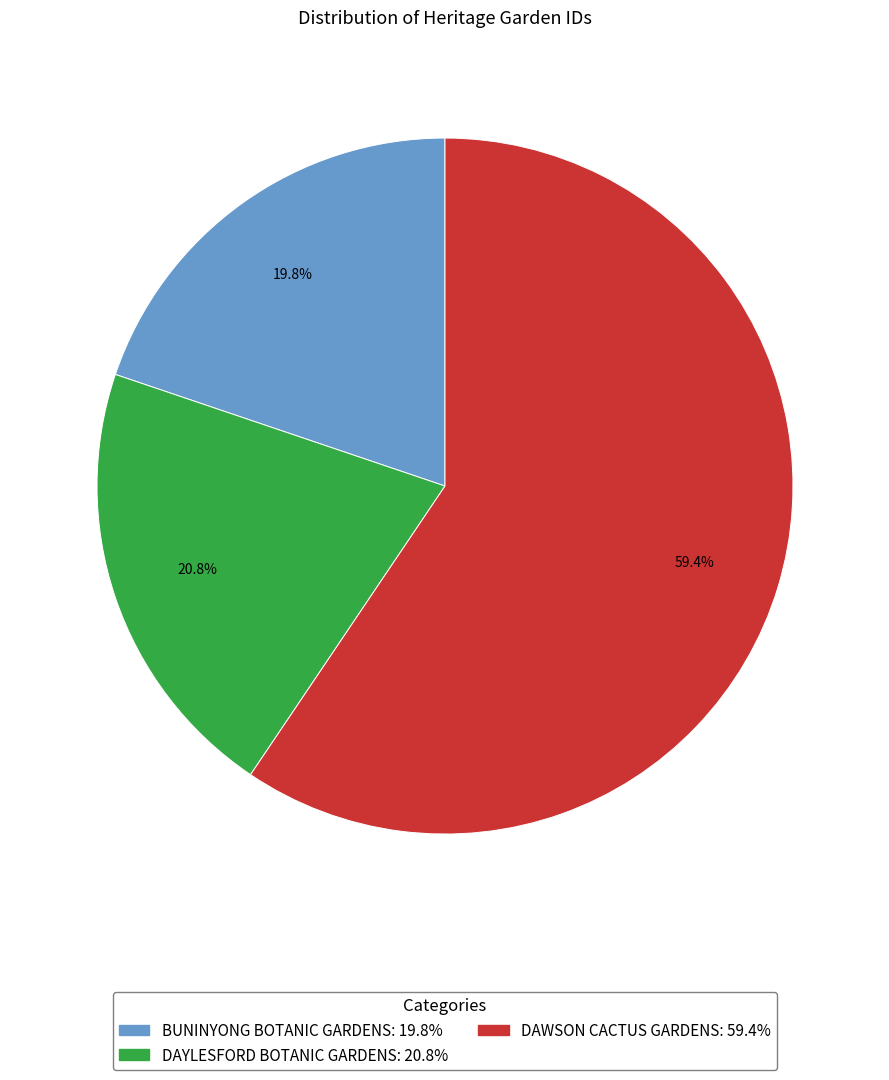

True or false: DAYLESFORD BOTANIC GARDENS accounts for 21% of the total.

True